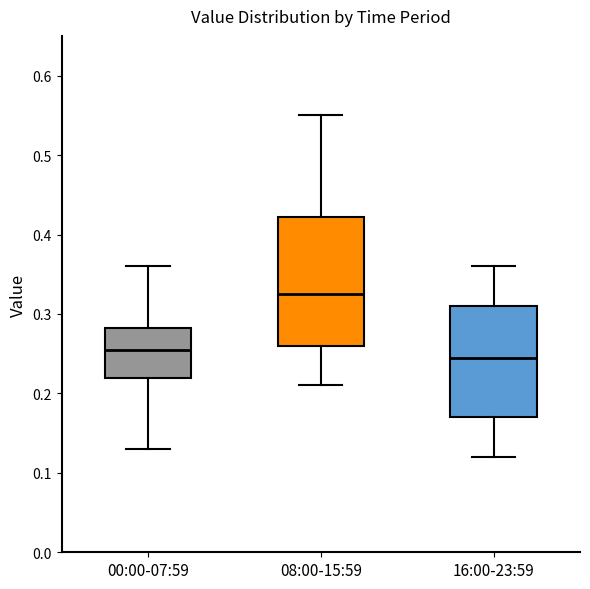

Reading left to right, transcribe this box plot: for each box, give where its median line is, the range the box spans, and where its two whiskers end, as read against the y-axis. The values are not printed on the chart, so give them approximately, as read against the axis.

00:00-07:59: median 0.26, box 0.22 to 0.28, whiskers 0.13 to 0.36
08:00-15:59: median 0.33, box 0.26 to 0.42, whiskers 0.21 to 0.55
16:00-23:59: median 0.25, box 0.17 to 0.31, whiskers 0.12 to 0.36